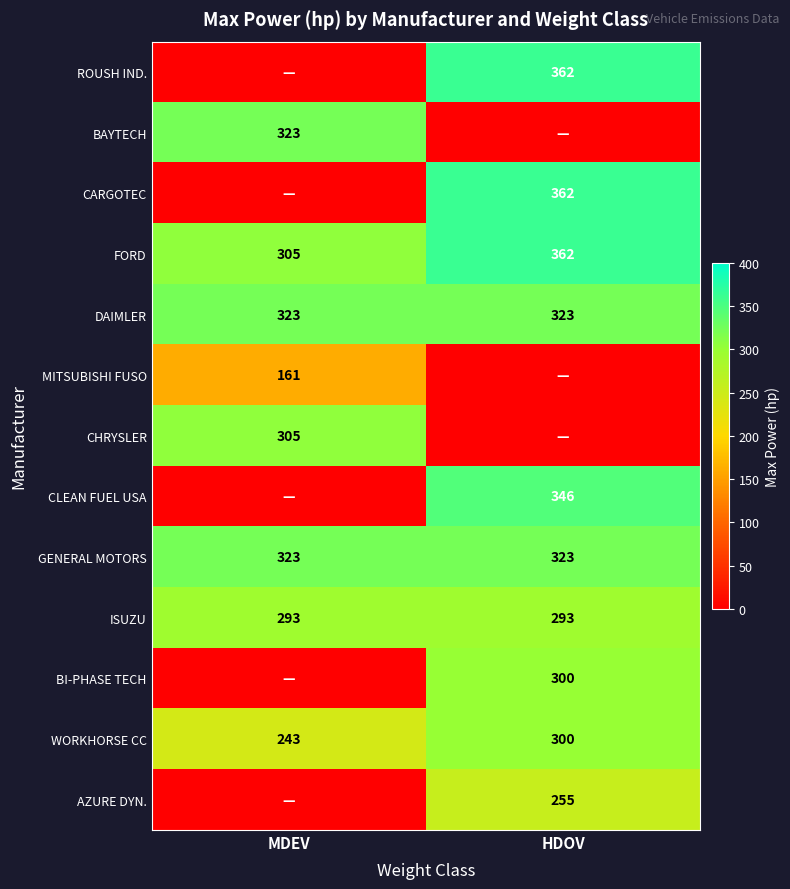

What is the maximum value for GENERAL MOTORS?

323